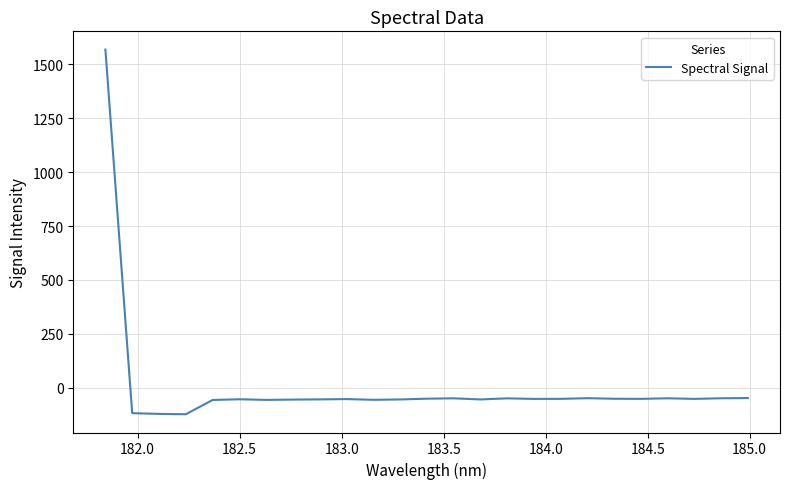

What is the minimum value shown in the chart?

-122.8